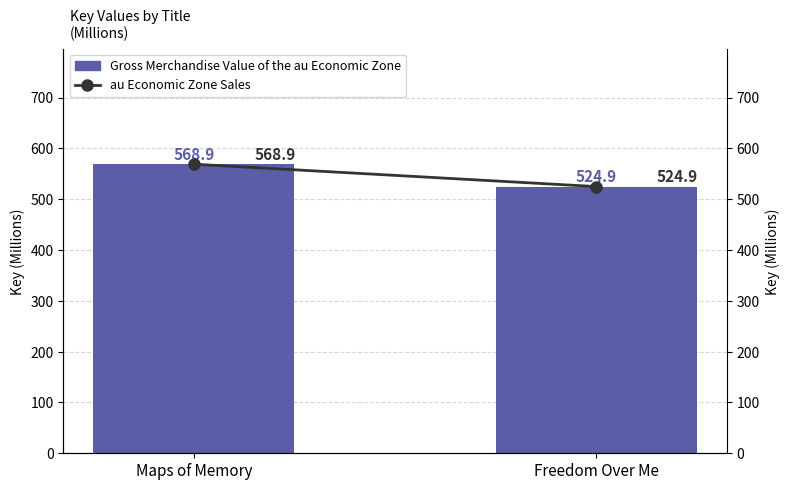

At which label does au Economic Zone Sales reach its peak?

Maps of Memory